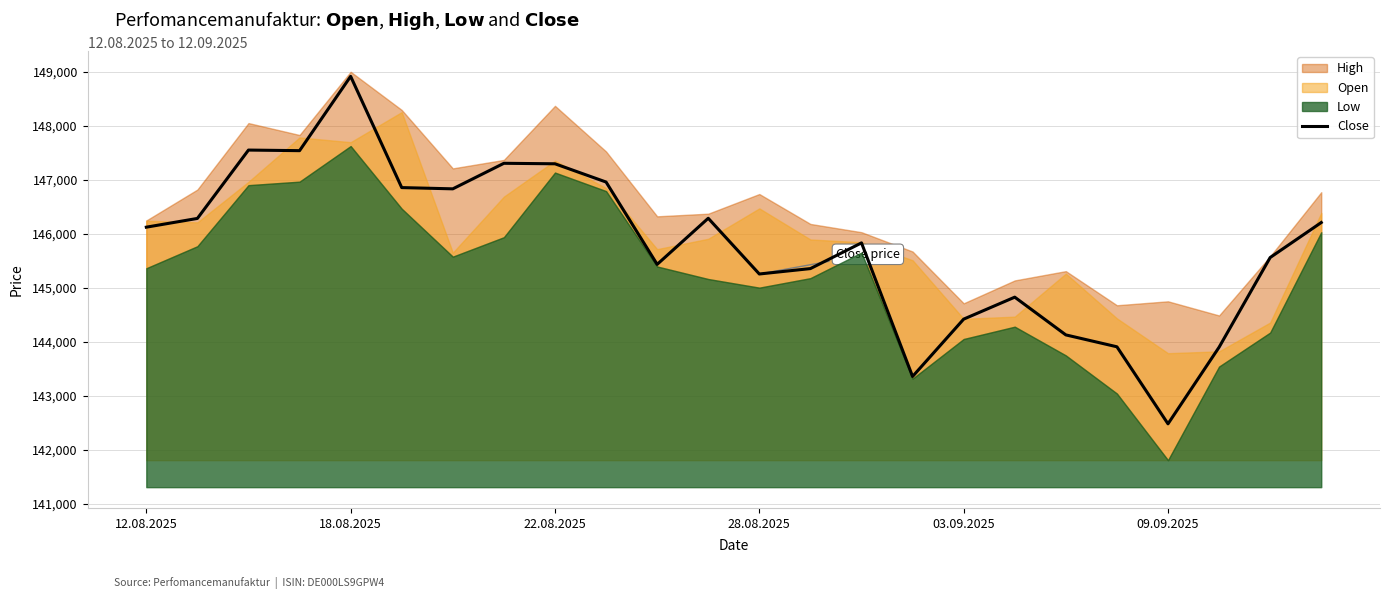

What is the value of the 24th point from the left?

146213